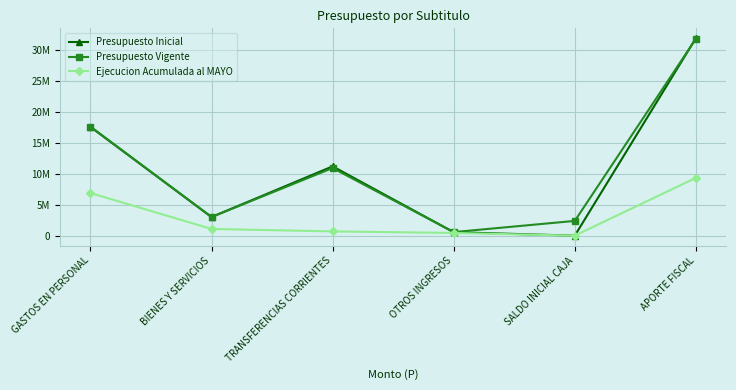

Rank the categories by Presupuesto Vigente value from highest to lowest.

APORTE FISCAL, GASTOS EN PERSONAL, TRANSFERENCIAS CORRIENTES, BIENES Y SERVICIOS, SALDO INICIAL CAJA, OTROS INGRESOS